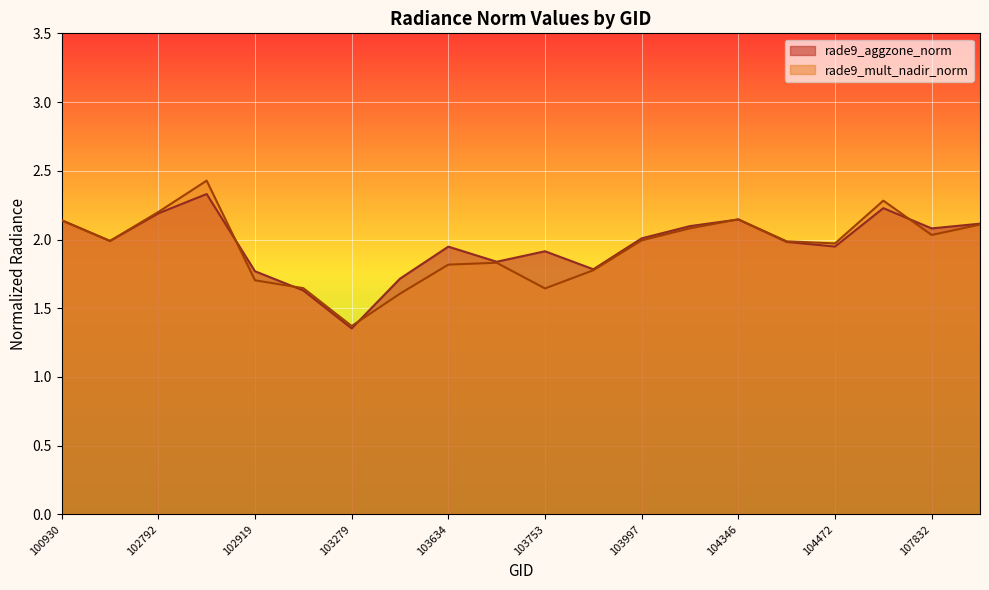

True or false: rade9_mult_nadir_norm has more than 1 interior local peaks.

True